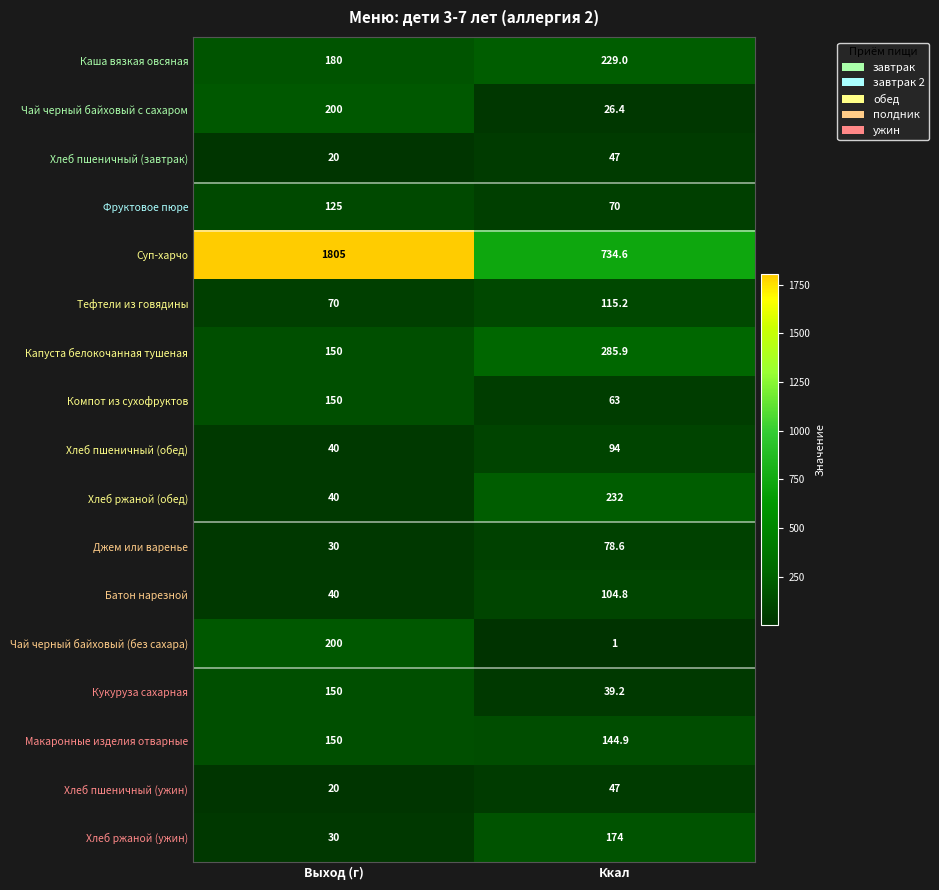

Which series has the largest range (max minus min)?

Суп-харчо